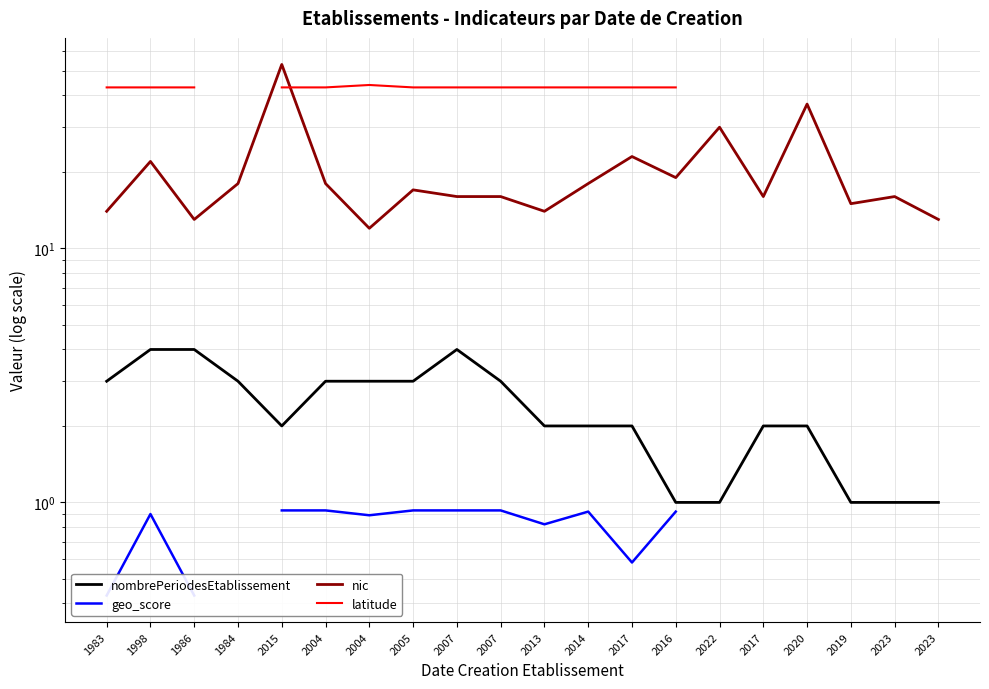

Where is the first local maximum for geo_score?

1998